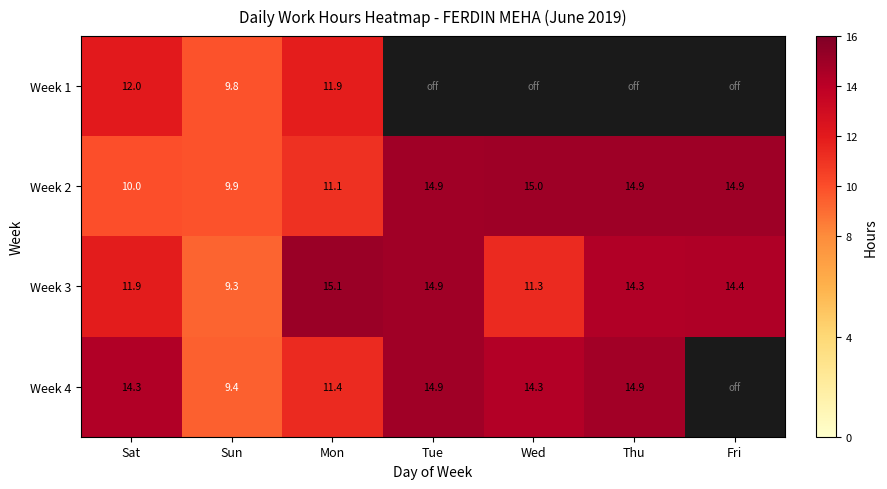

At which category is the sum across all series the highest?

Mon